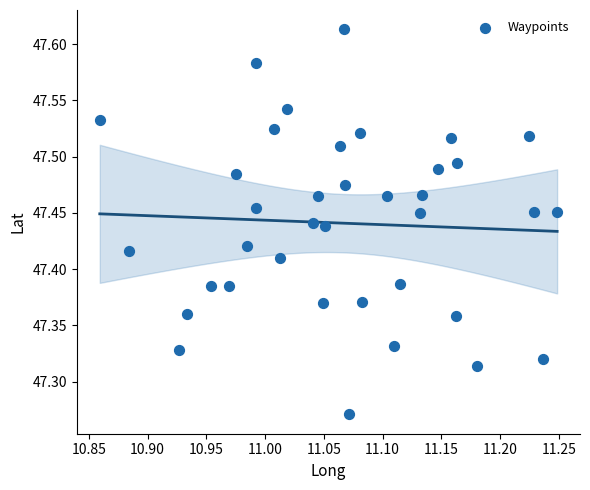

What is the range of X values (max minus min)?

0.4